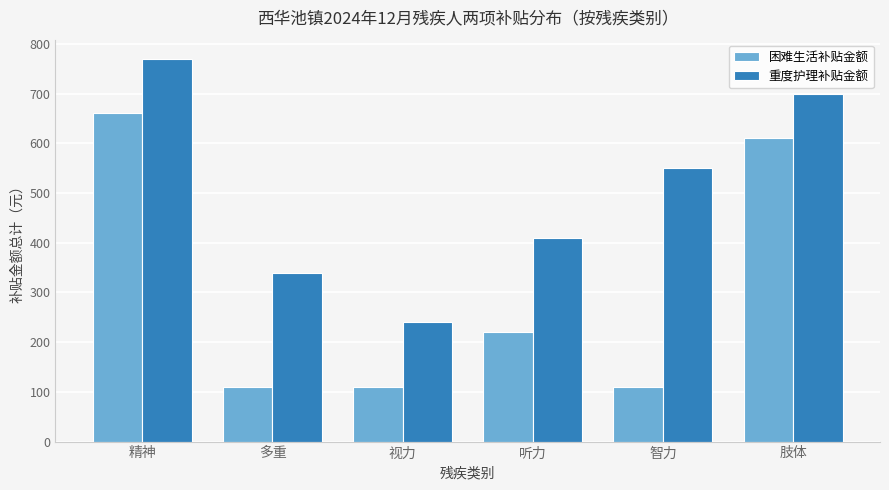

What are all the series names shown in the legend?

困难生活补贴金额, 重度护理补贴金额